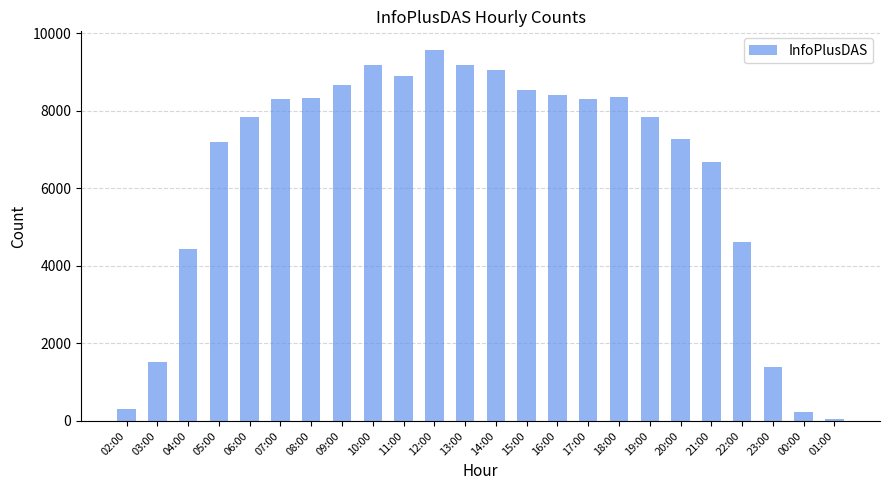

Is it true that the value at 07:00 is 8303?

True